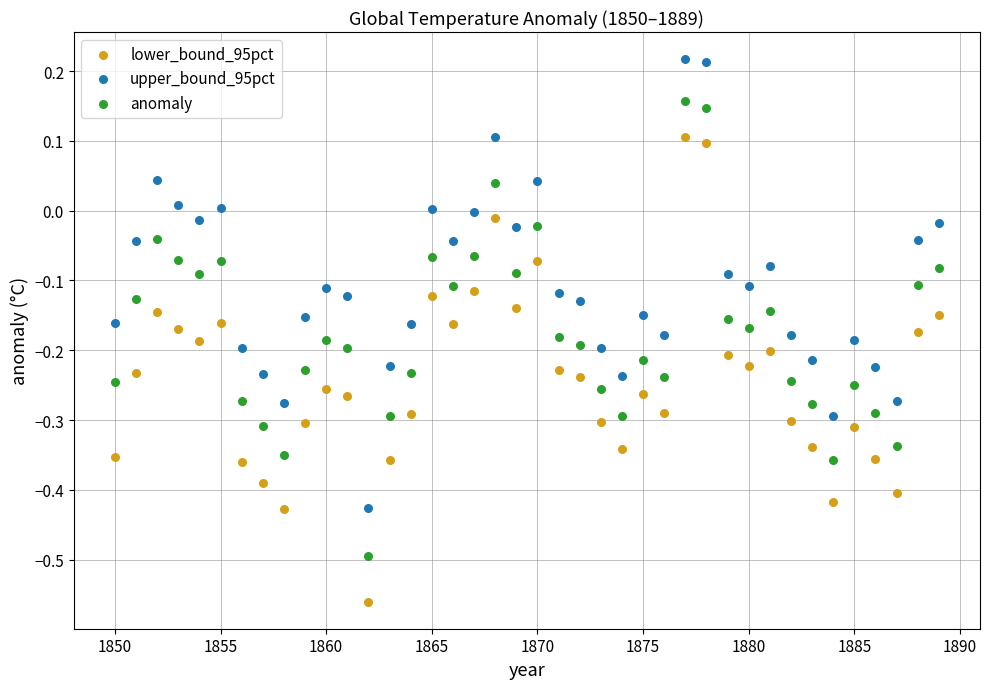

Which series reaches the maximum Y coordinate?

upper_bound_95pct